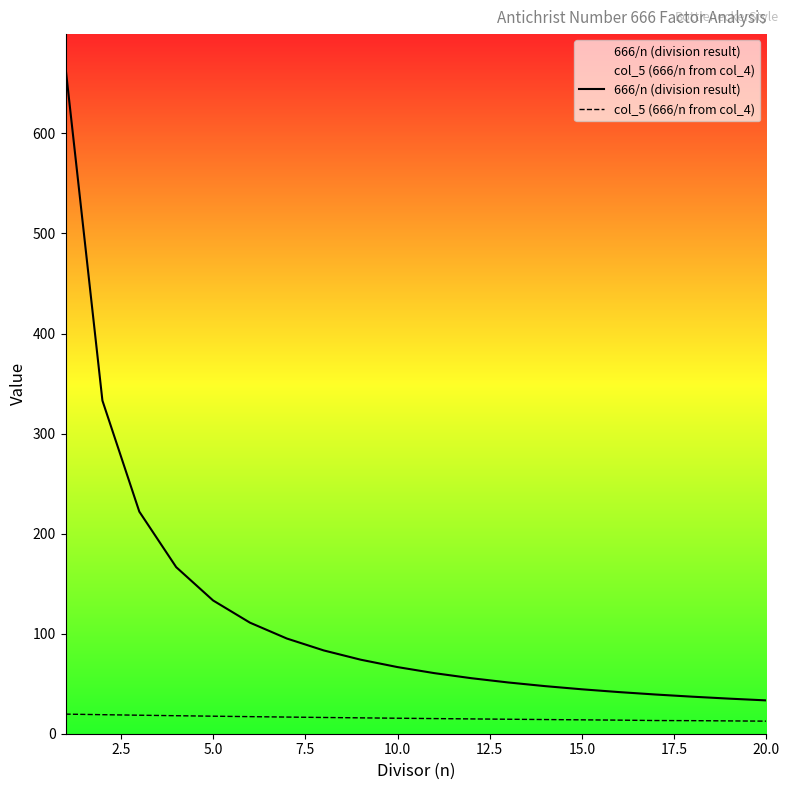

How many series are shown in this chart?

2